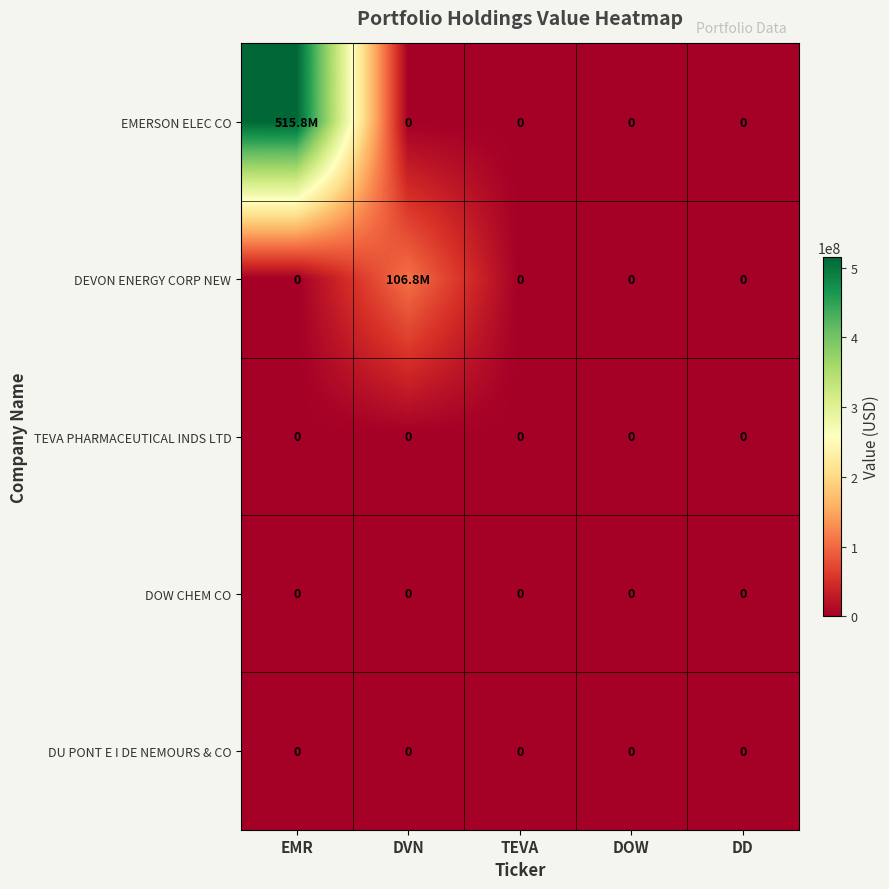

The DOW CHEM CO series shows 0 at DOW. True or false?

True